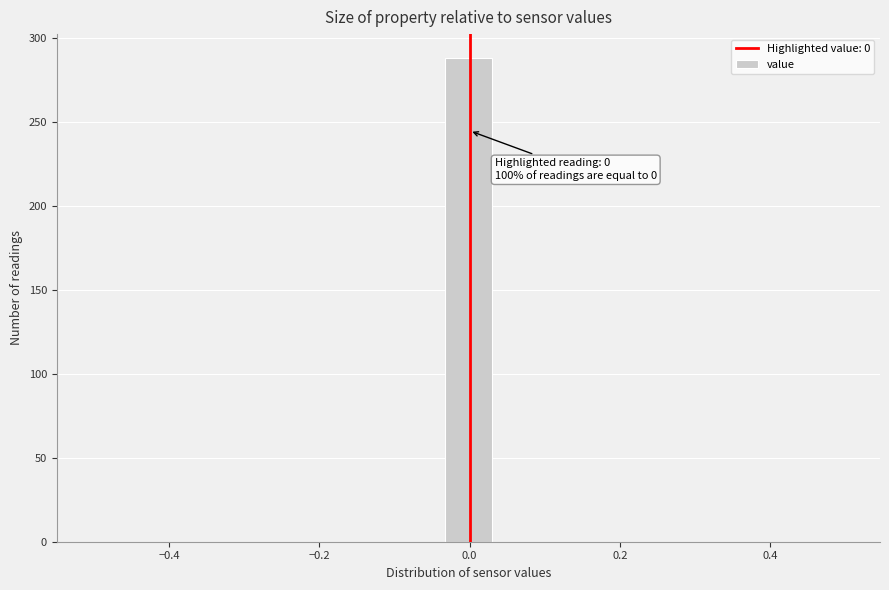

Read against the x-axis, roughly where is the centre of the tallest bar?

0.00